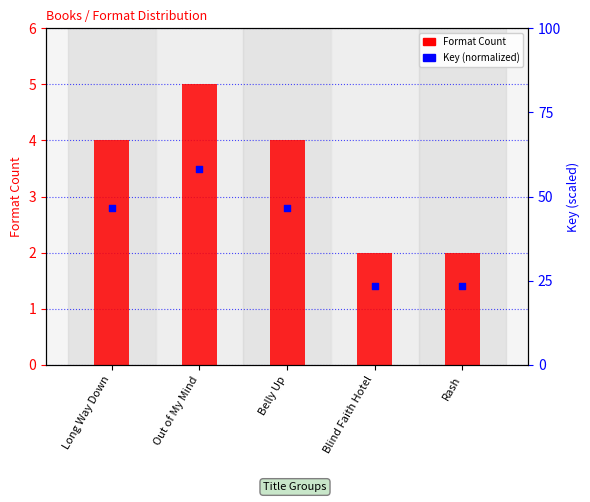

What are all the series names shown in the legend?

Format Count, Key (normalized)